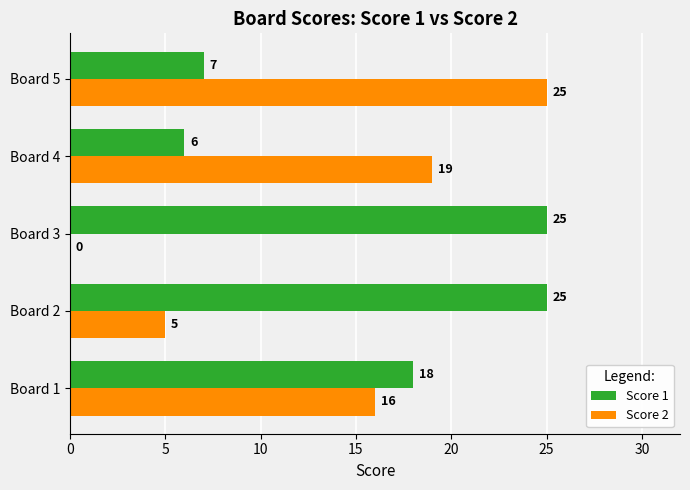

True or false: Score 1 has a value of 18 at Board 1.

True